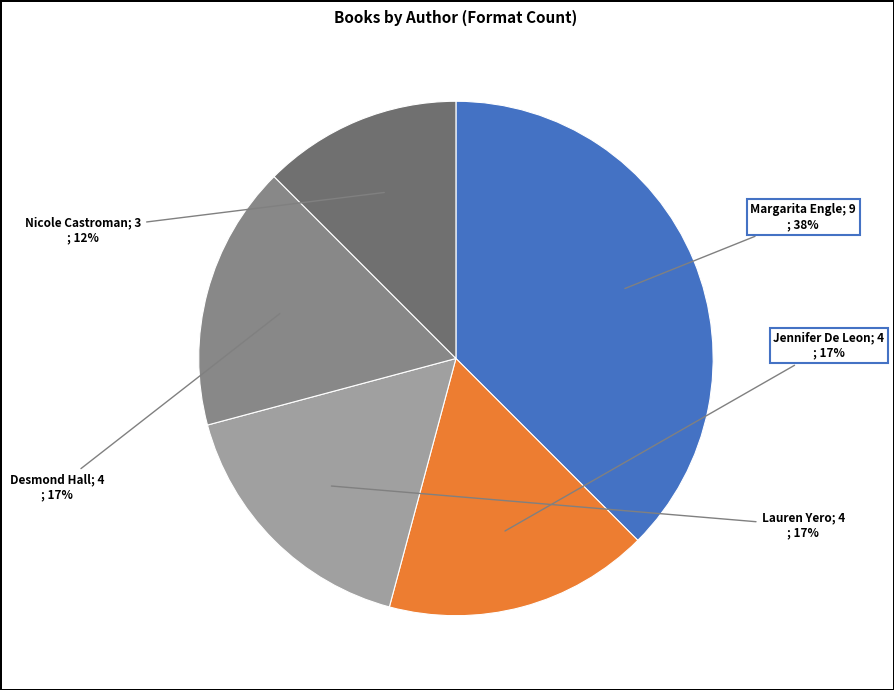

Does any single category account for the majority?

No